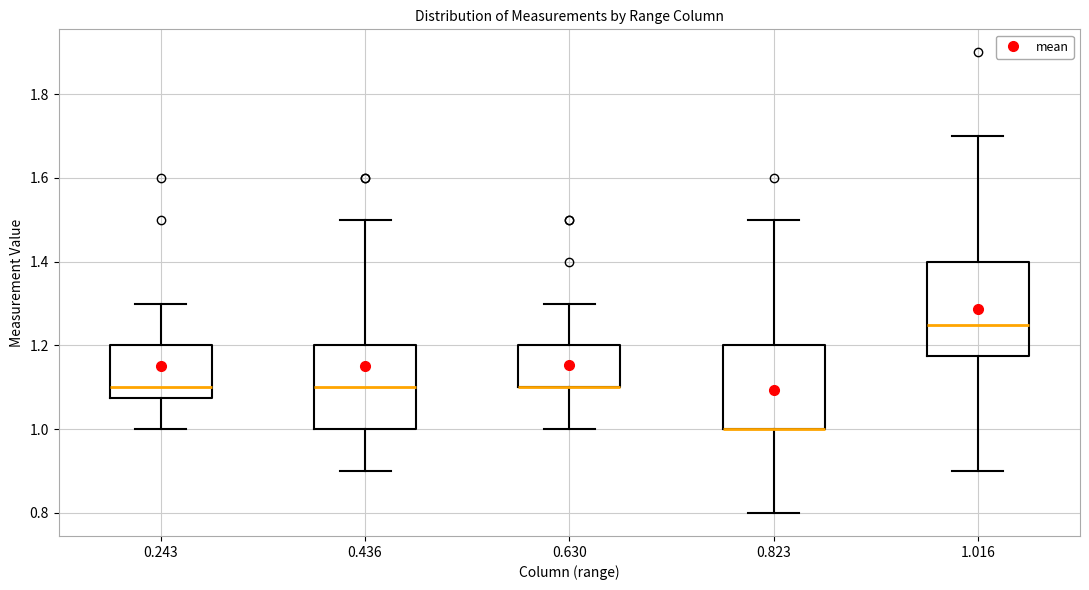

Comparing the boxes themselves (not the whiskers), which one is the tallest?

1.016